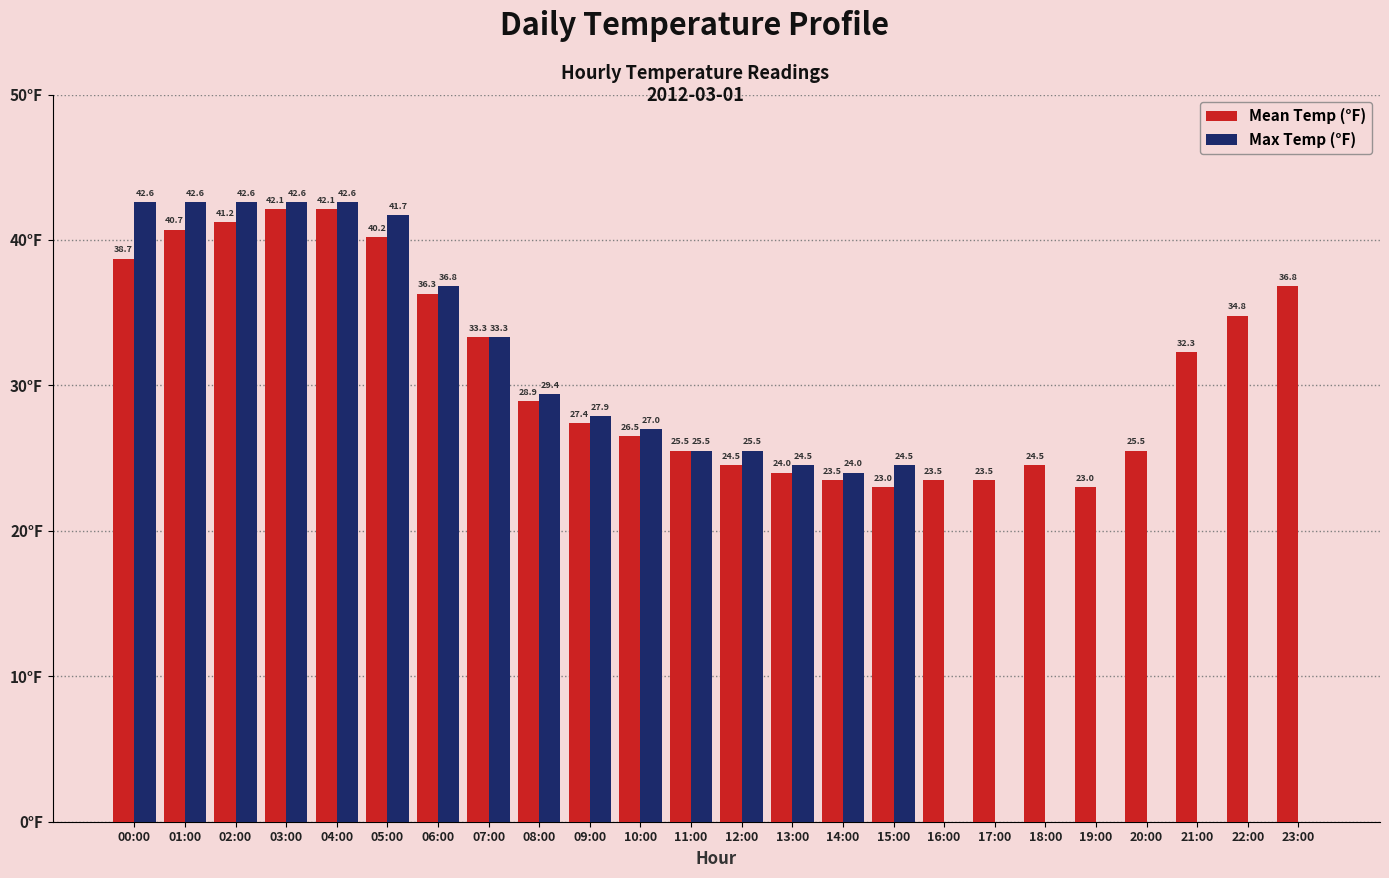

Which series has the largest total across all categories?

Mean Temp (°F)